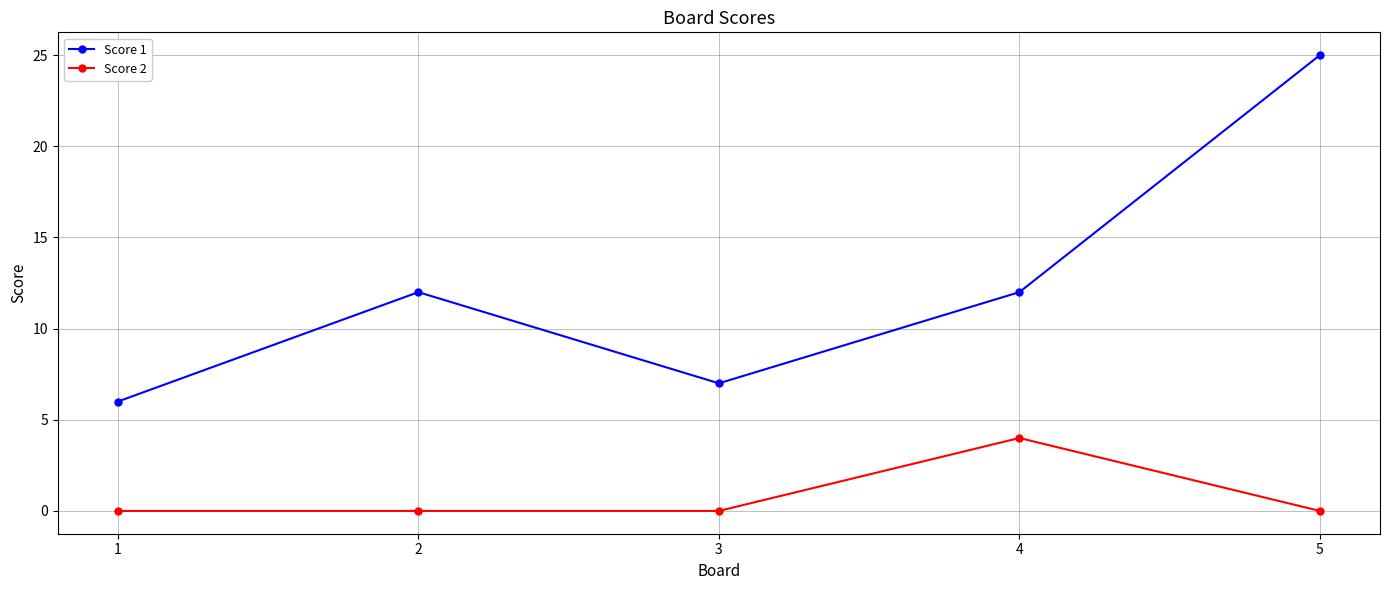

What is the difference between the highest and lowest values at 1?

6